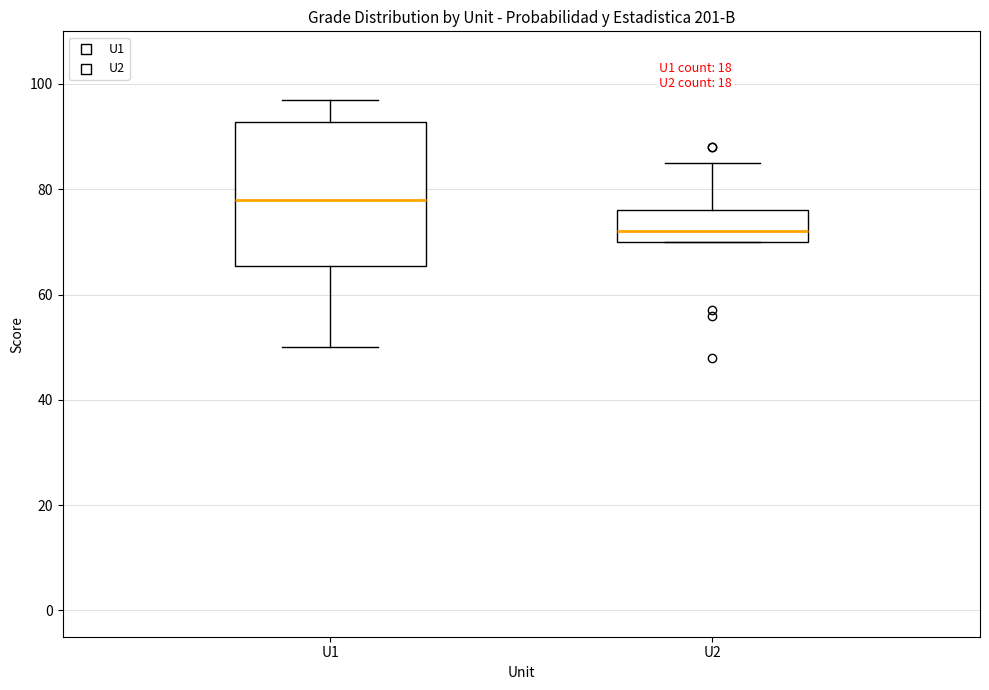

Comparing the boxes themselves (not the whiskers), which one is the tallest?

U1